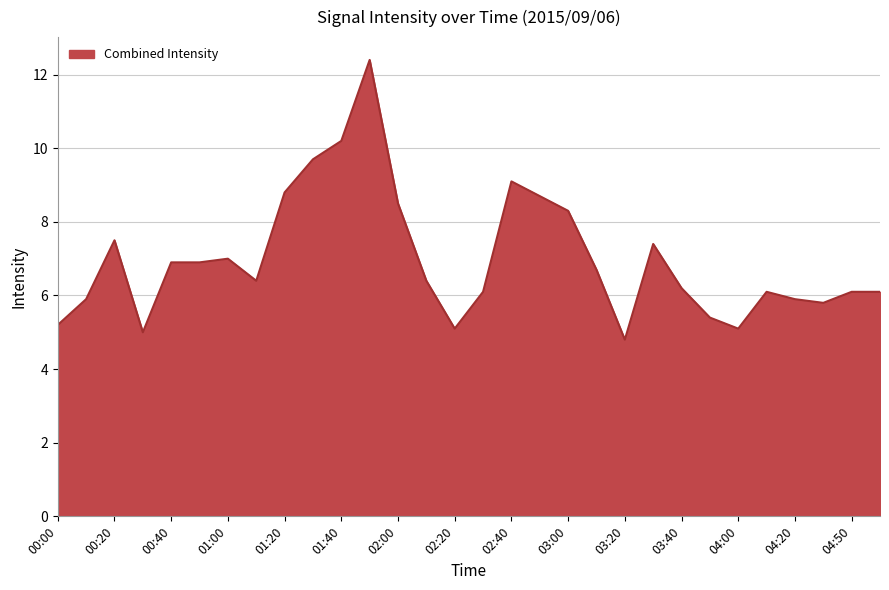

What is the difference between the maximum and minimum values?

7.6